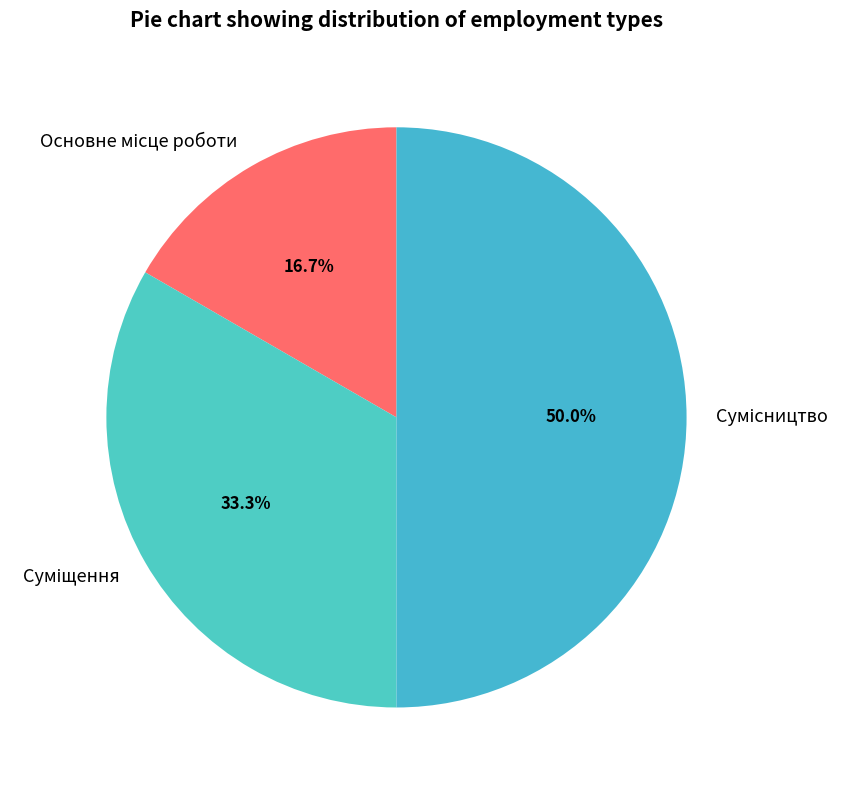

Do Сумісництво and Суміщення together represent more than half of the pie?

Yes